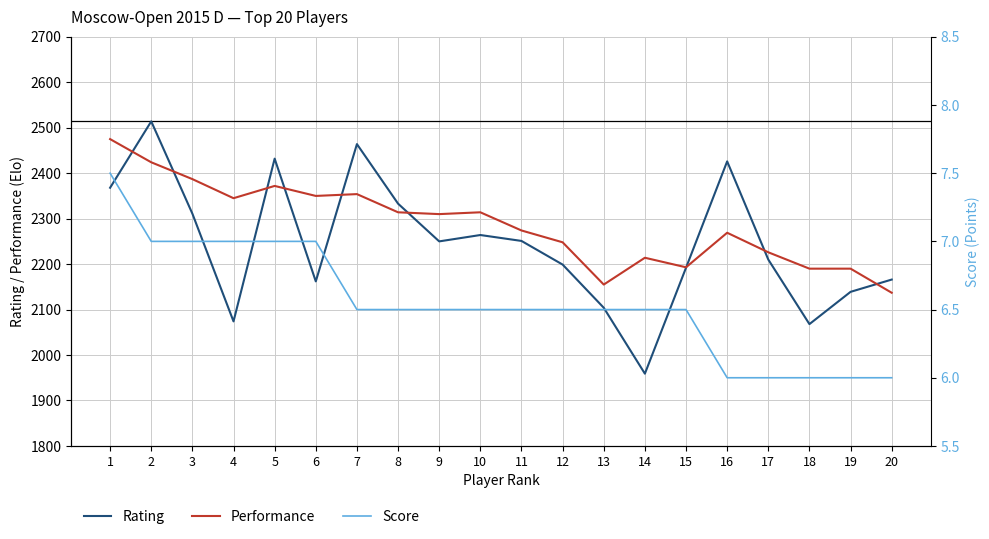

How many lines are shown in the chart?

3